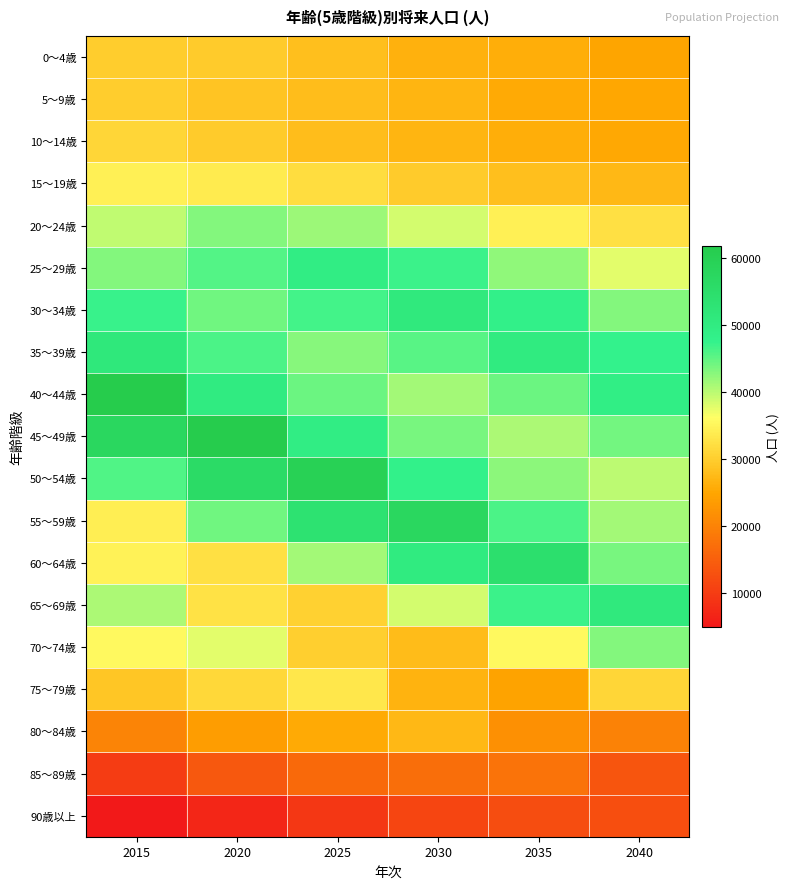

Count the number of data series in this chart.

19